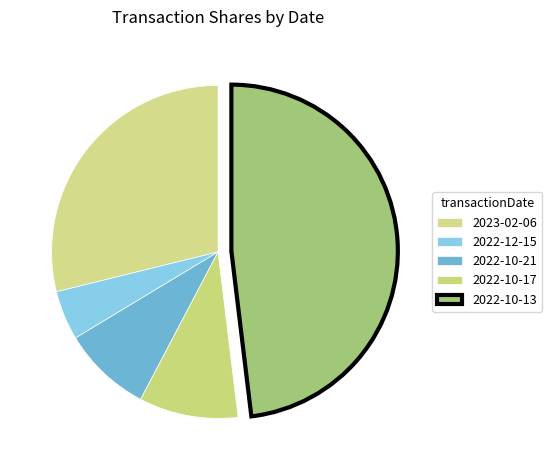

How many slices are in this pie chart?

5